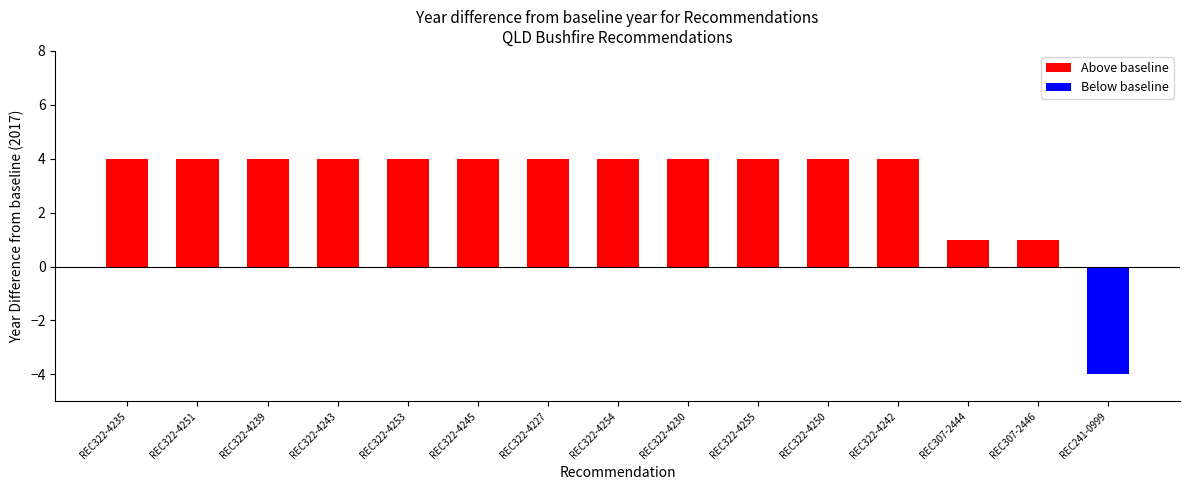

Is it true that Below baseline equals 0 at REC322-4254?

True